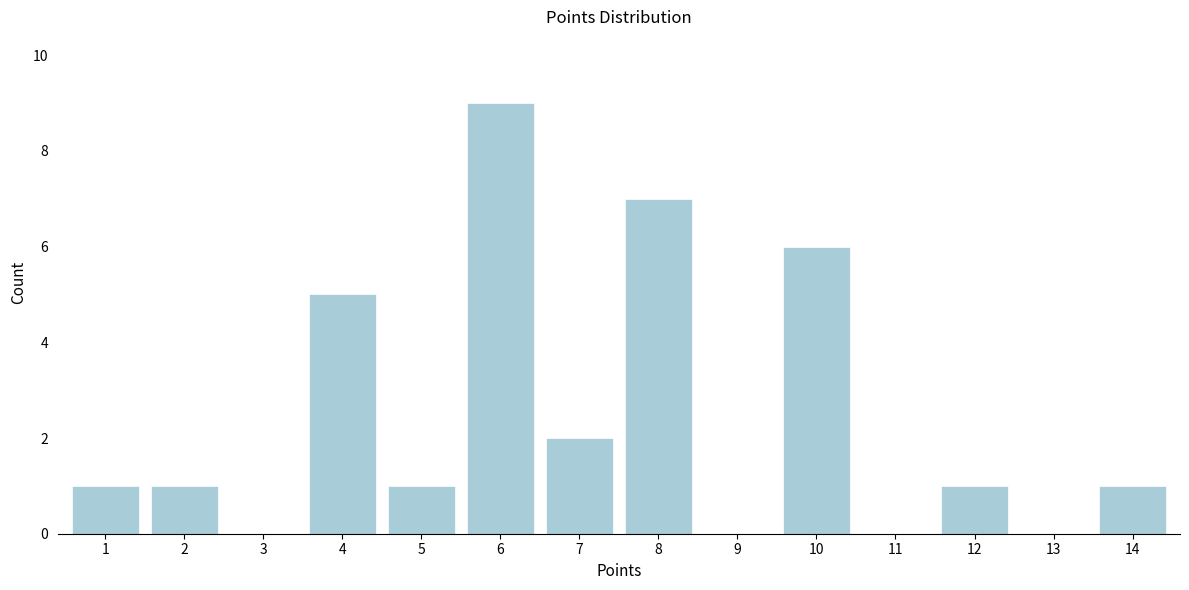

Reading right to left, list all the values displayed in this chart.

14=1	13=0	12=1	11=0	10=6	9=0	8=7	7=2	6=9	5=1	4=5	3=0	2=1	1=1